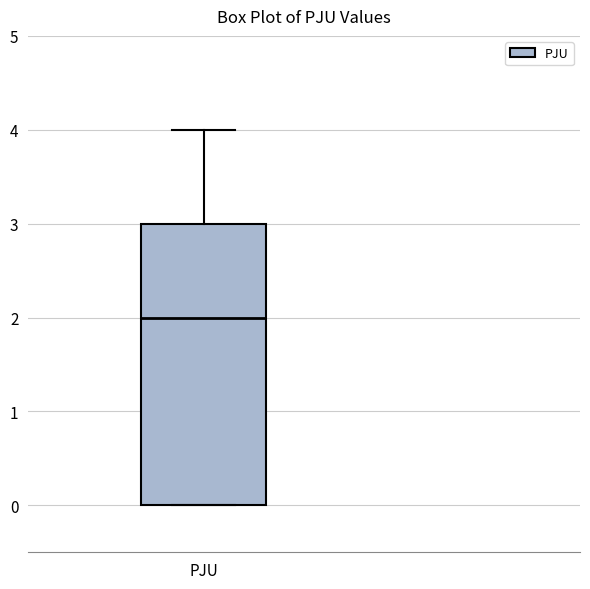

Read this box plot against the y-axis: the position of the median line, the range covered by the box, and the ends of both whiskers. The values are not printed on the chart, so give them approximately, as read against the axis.

median 2, box 0 to 3, whiskers 0 to 4